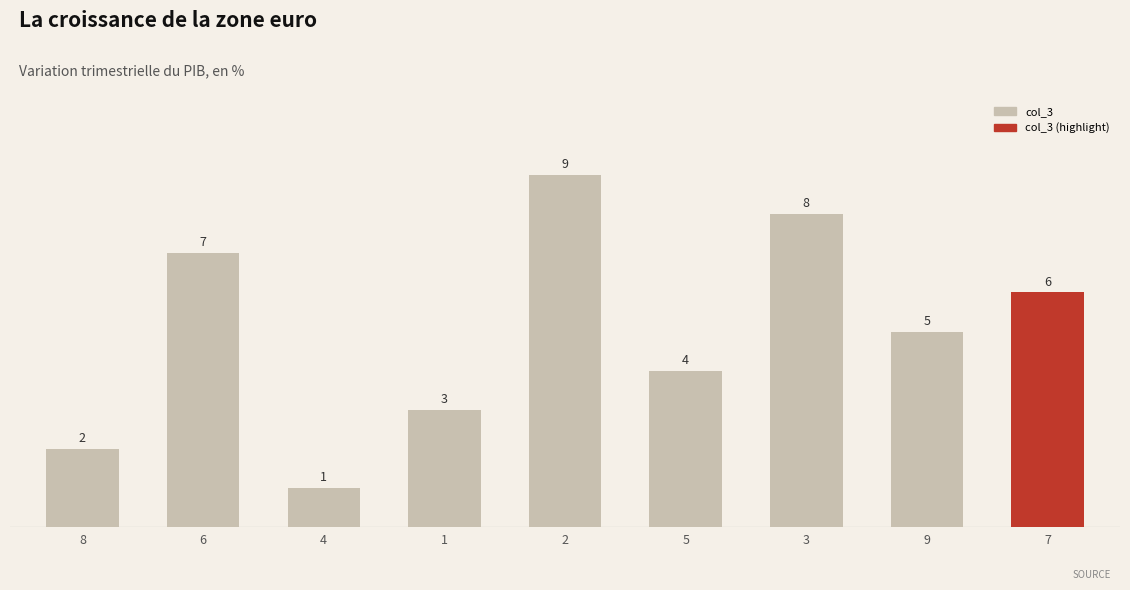

What is the label of the 3rd bar from the right?

3